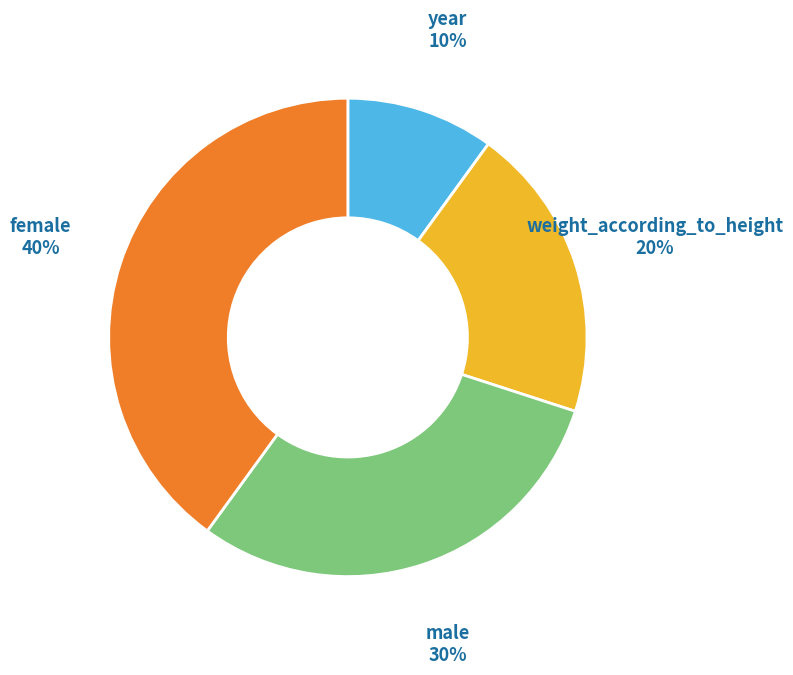

How many segments does this pie chart have?

4